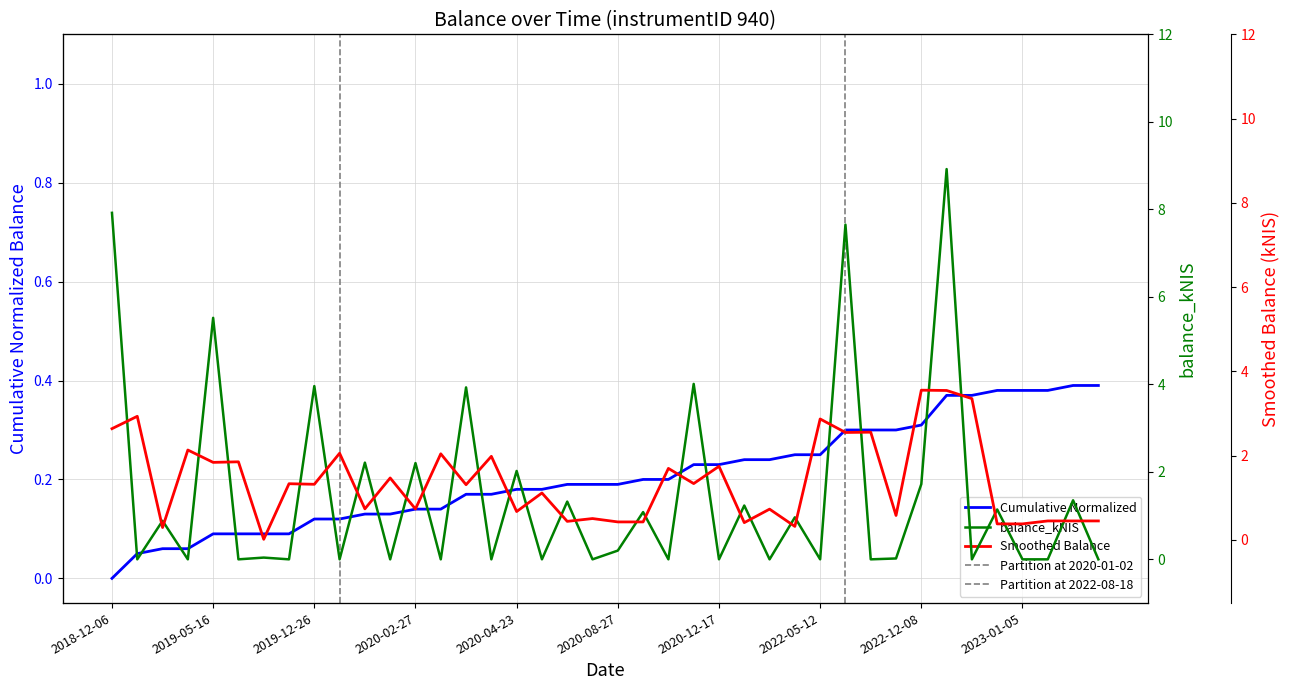

Reading right to left, list all the values displayed in this chart.

0.0	1.4	0.0	0.0	1.1	0.0	8.9	1.7	0.0	0.0	7.7	0.0	1.0	0.0	1.2	0.0	4.0	0.0	1.1	0.2	0.0	1.3	0.0	2.0	0.0	3.9	0.0	2.2	0.0	2.2	0.0	4.0	0.0	0.0	0.0	5.5	0.0	0.9	0.0	7.9